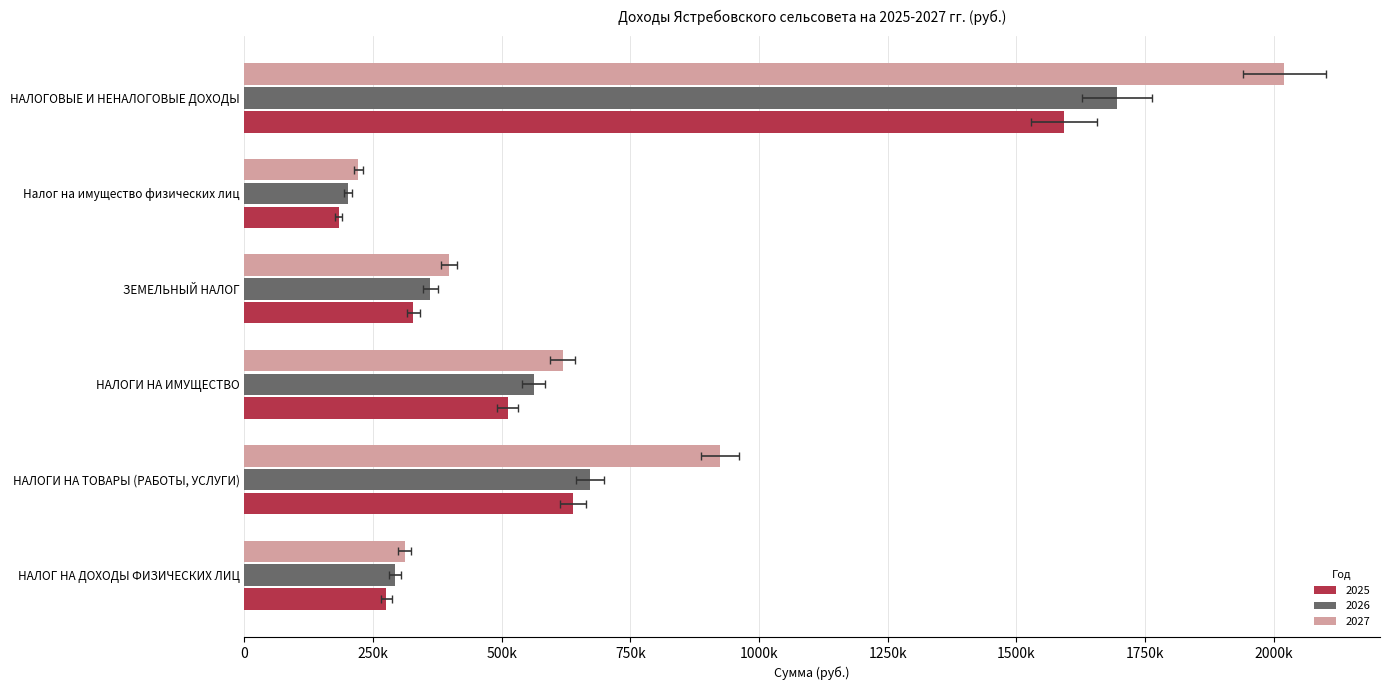

Where does the 2025 series first go above 511100?

НАЛОГИ НА ТОВАРЫ (РАБОТЫ, УСЛУГИ)